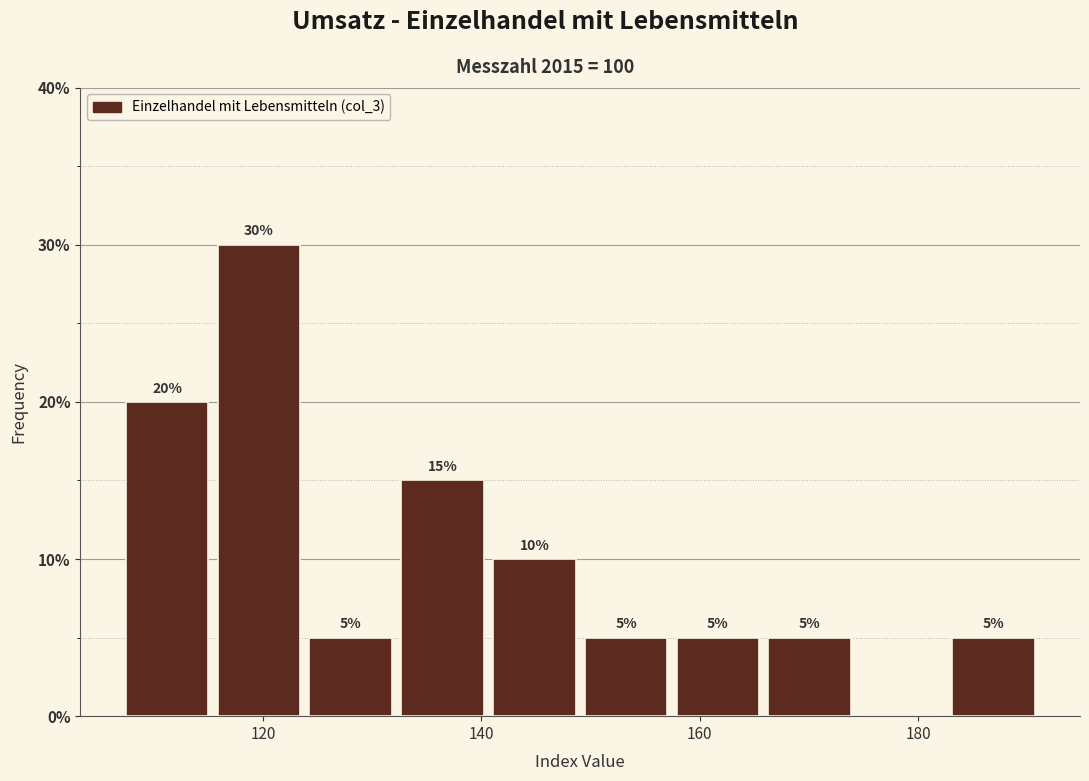

Over which range of the x-axis is the bar tallest?

116 to 124